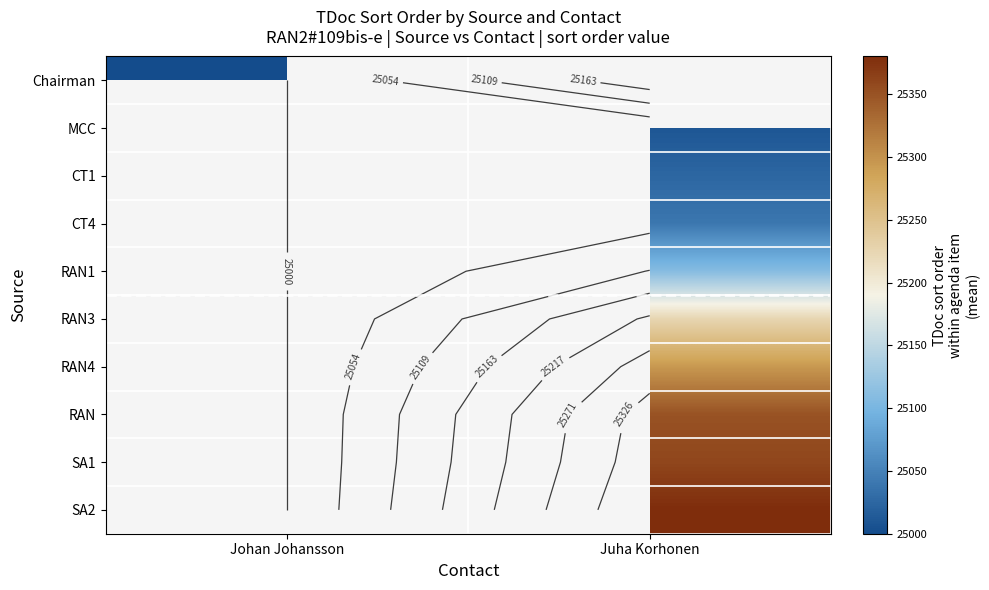

What is the greatest value displayed?

25380.0